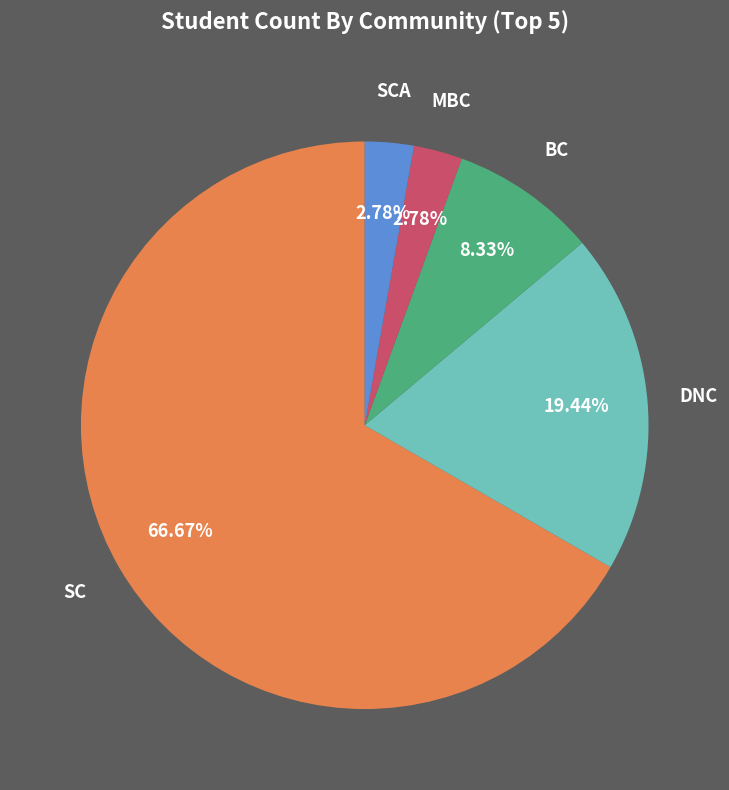

Which has a higher value, BC or SCA?

BC